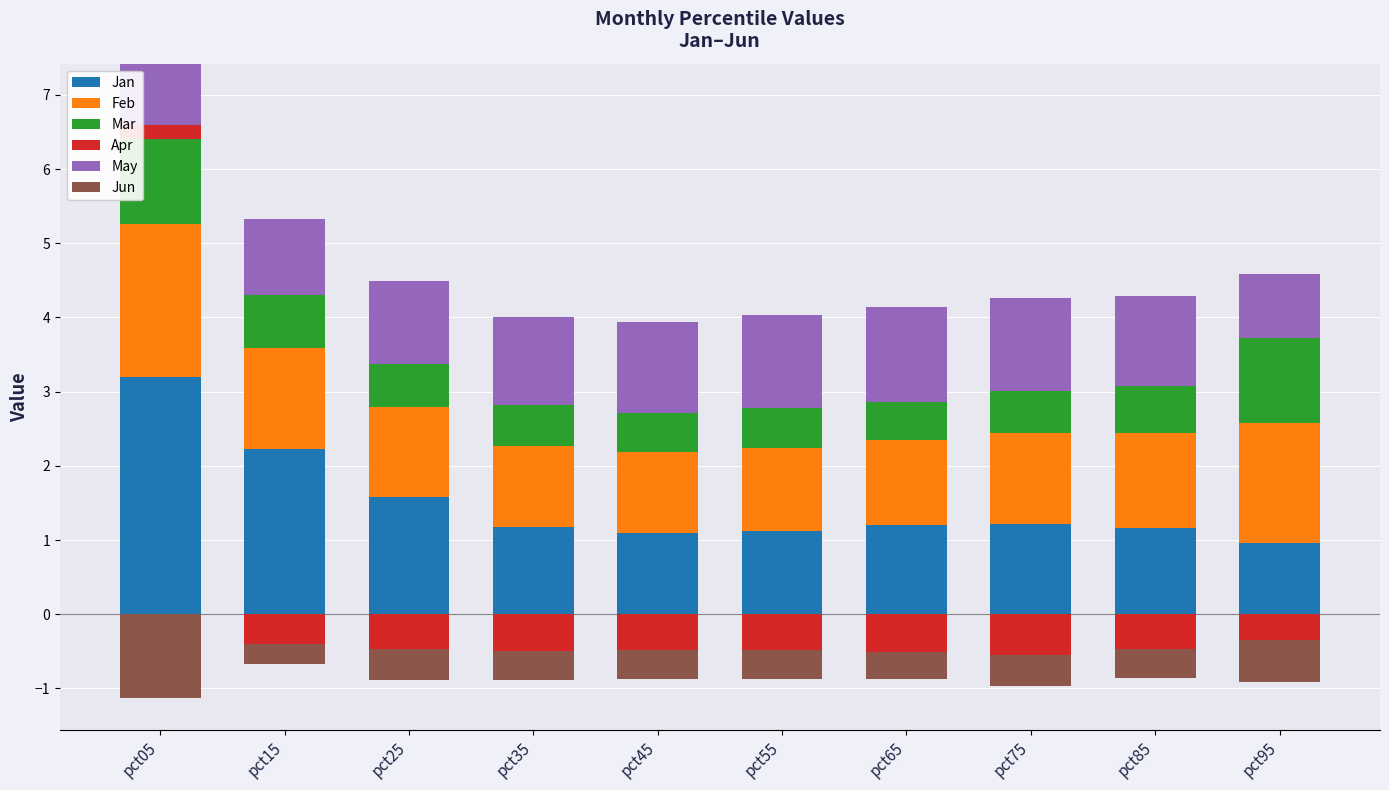

How many categories are shown in the chart?

10